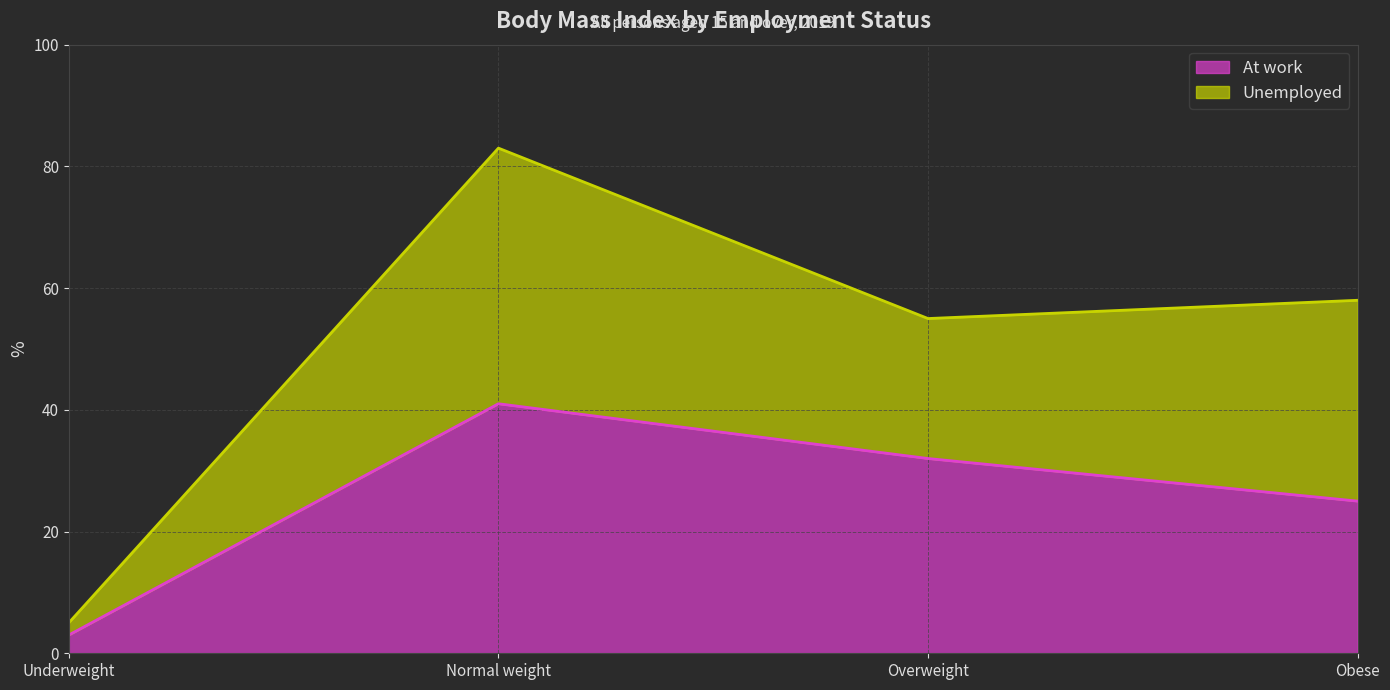

The chart shows a value of 3 at Underweight. True or false?

True